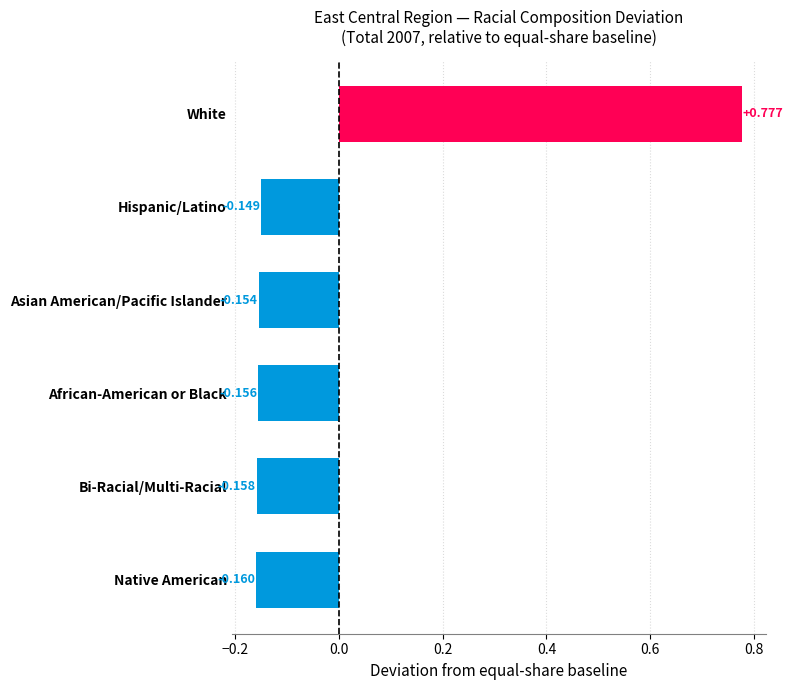

How many values are above zero?

1